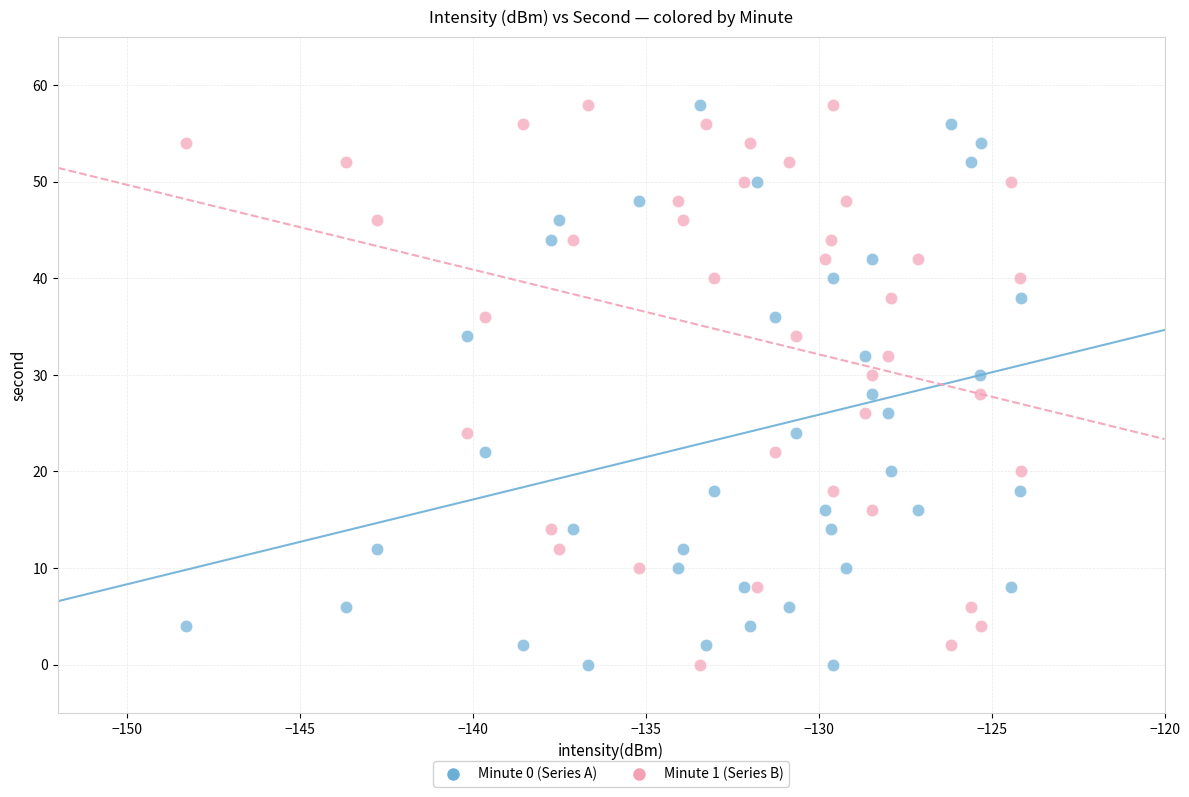

Across all data points, what is the range of Y values (max minus min)?

58